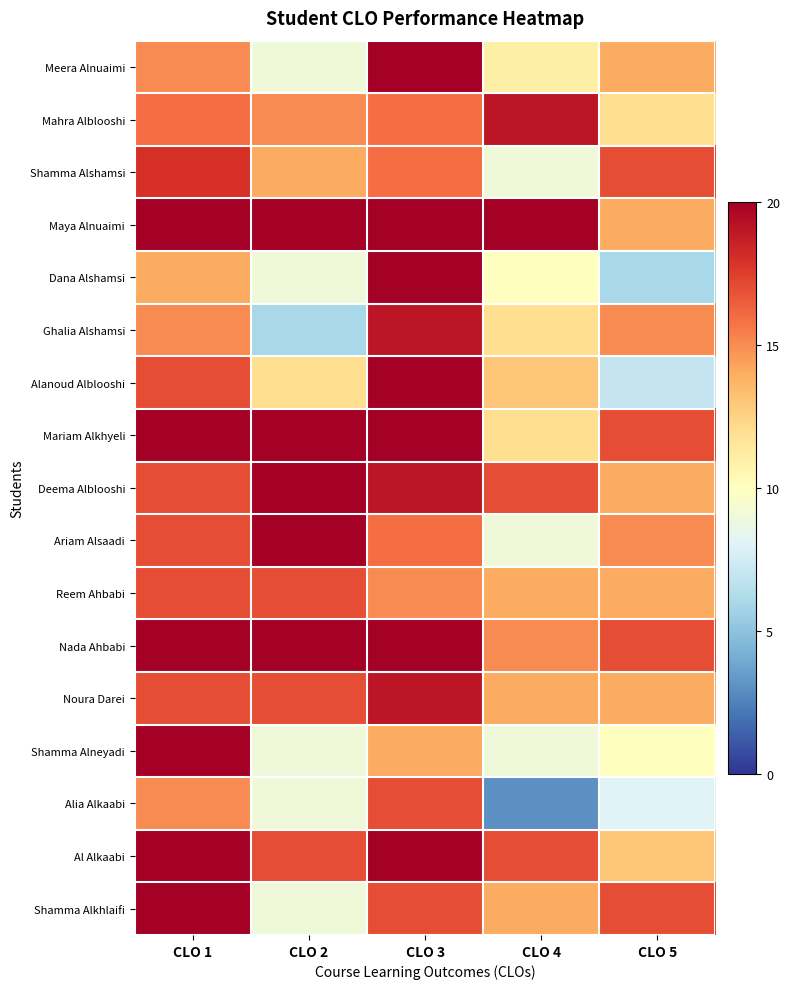

Rank the series by their maximum value, from lowest to highest.

Reem Ahbabi, Alia Alkaabi, Shamma Alshamsi, Mahra Alblooshi, Ghalia Alshamsi, Noura Darei, Meera Alnuaimi, Maya Alnuaimi, Dana Alshamsi, Alanoud Alblooshi, Mariam Alkhyeli, Deema Alblooshi, Ariam Alsaadi, Nada Ahbabi, Shamma Alneyadi, Al Alkaabi, Shamma Alkhlaifi